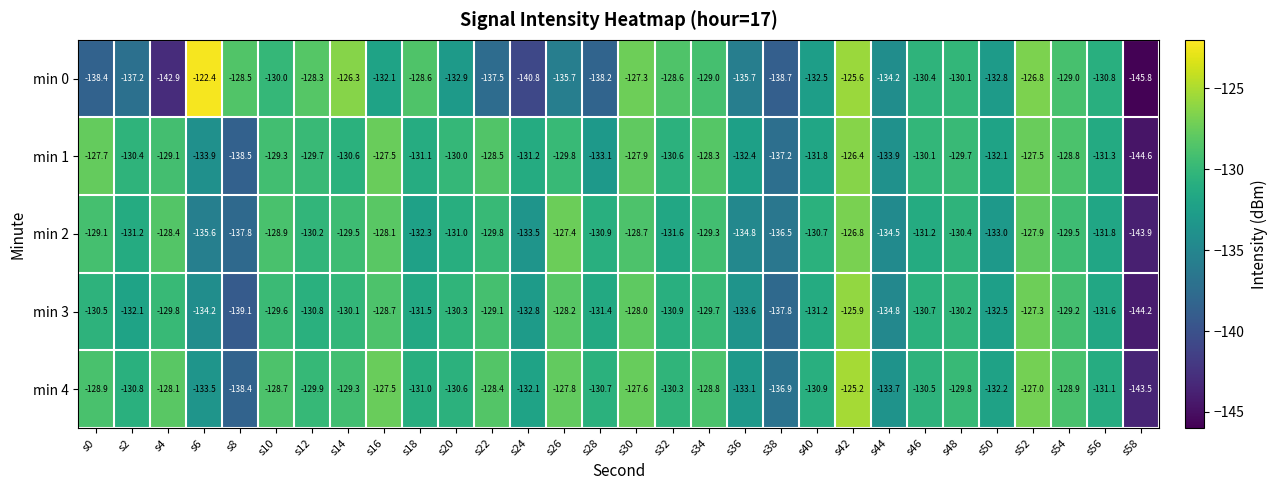

The value of min 4 at s56 is -72.4. True or false?

False